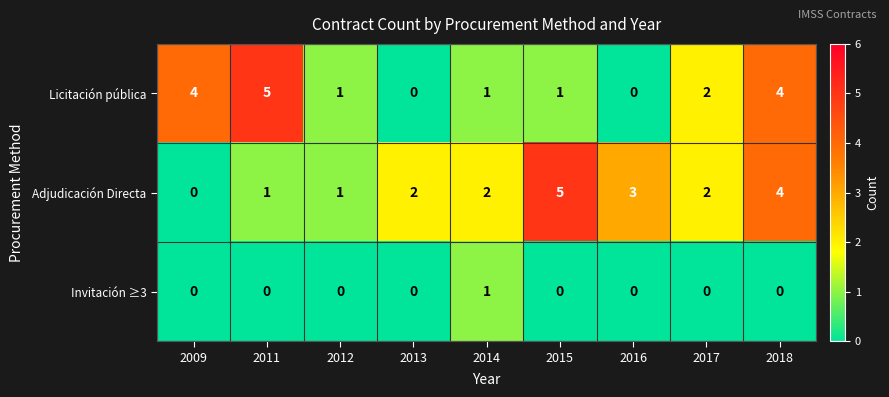

The value of Licitación pública at 2009 is 6. True or false?

False